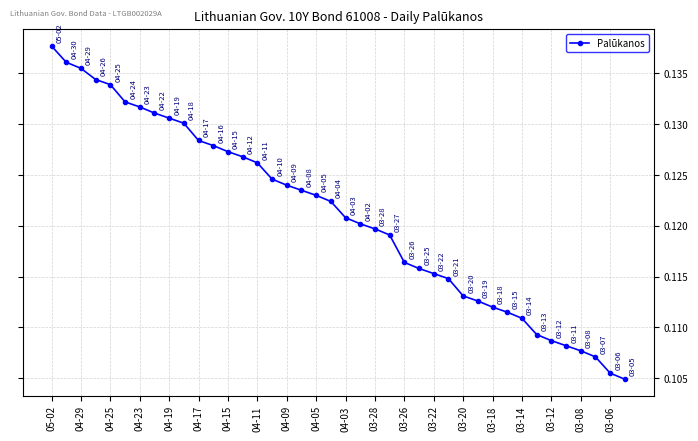

What is the sum of all values?

4.8